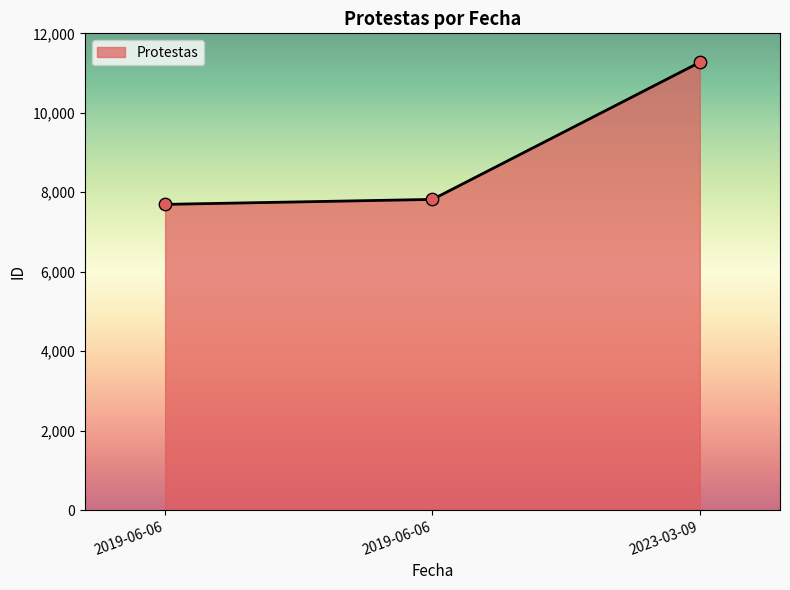

What is the change in value from 2019-06-06 to 2023-03-09?

+3576